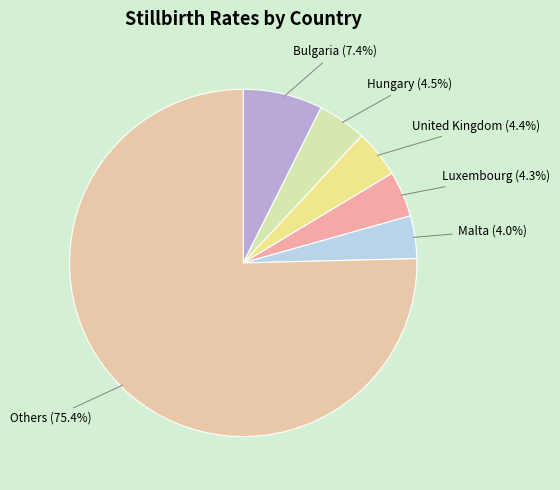

Which slice is the largest?

Others